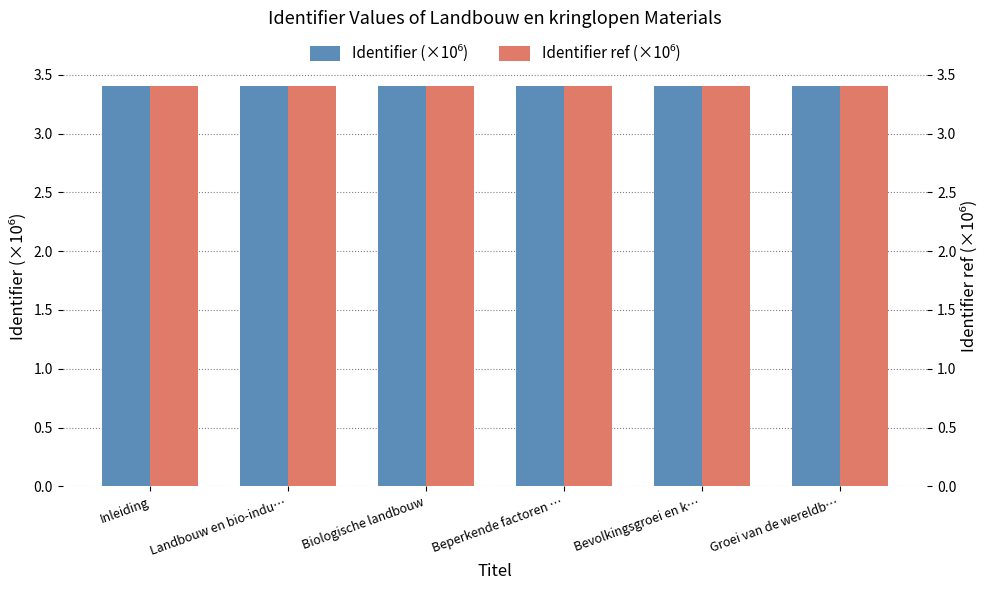

Reading left to right, what are all the values shown in this chart?

Identifier (×10⁶): 3.4	3.4	3.4	3.4	3.4	3.4
Identifier ref (×10⁶): 3.4	3.4	3.4	3.4	3.4	3.4